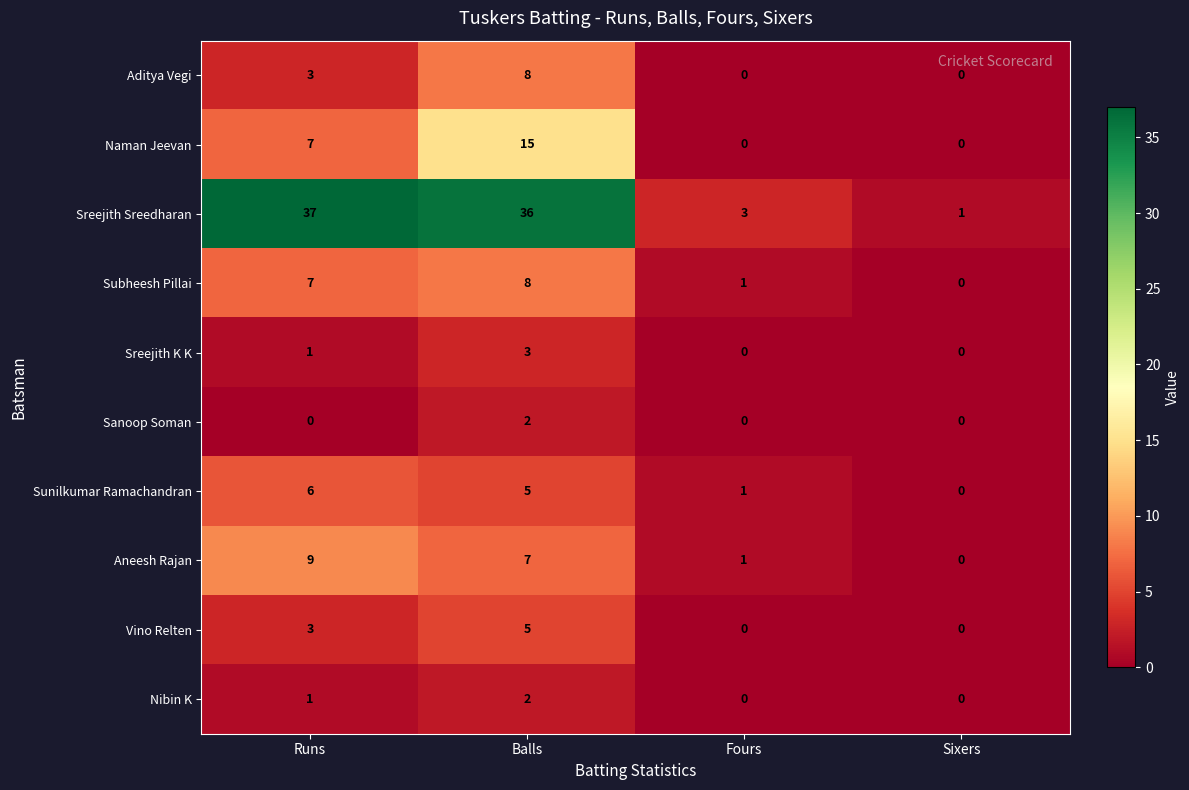

Is the value of Sunilkumar Ramachandran at Sixers greater than the value of Naman Jeevan at Balls?

No